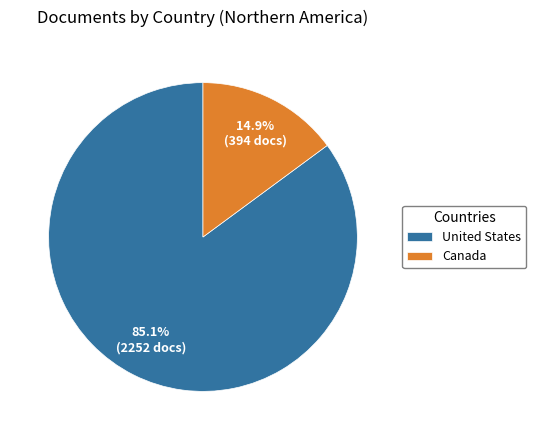

To the nearest percent, what is the average slice percentage?

50%